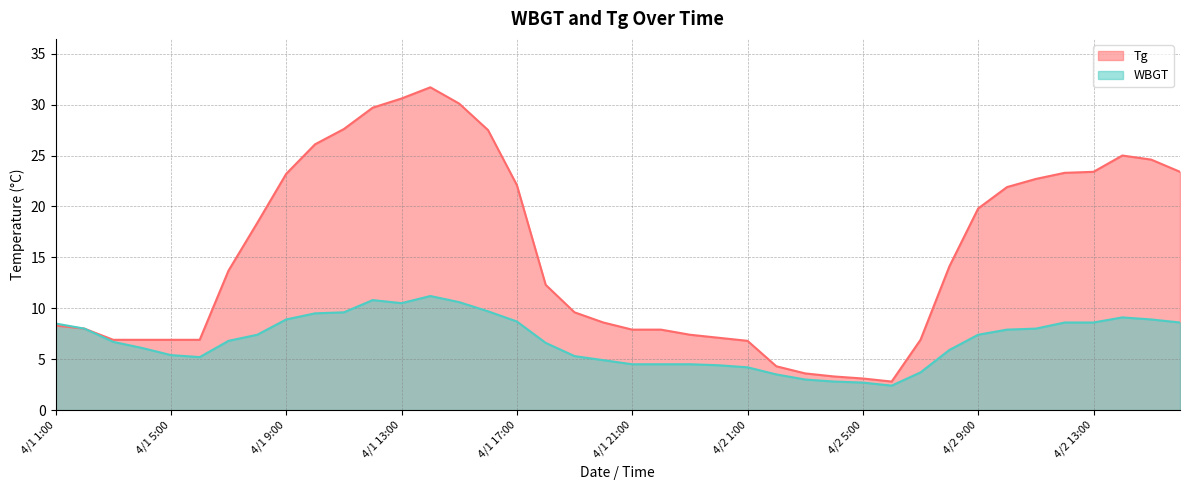

How many lines are shown in the chart?

2